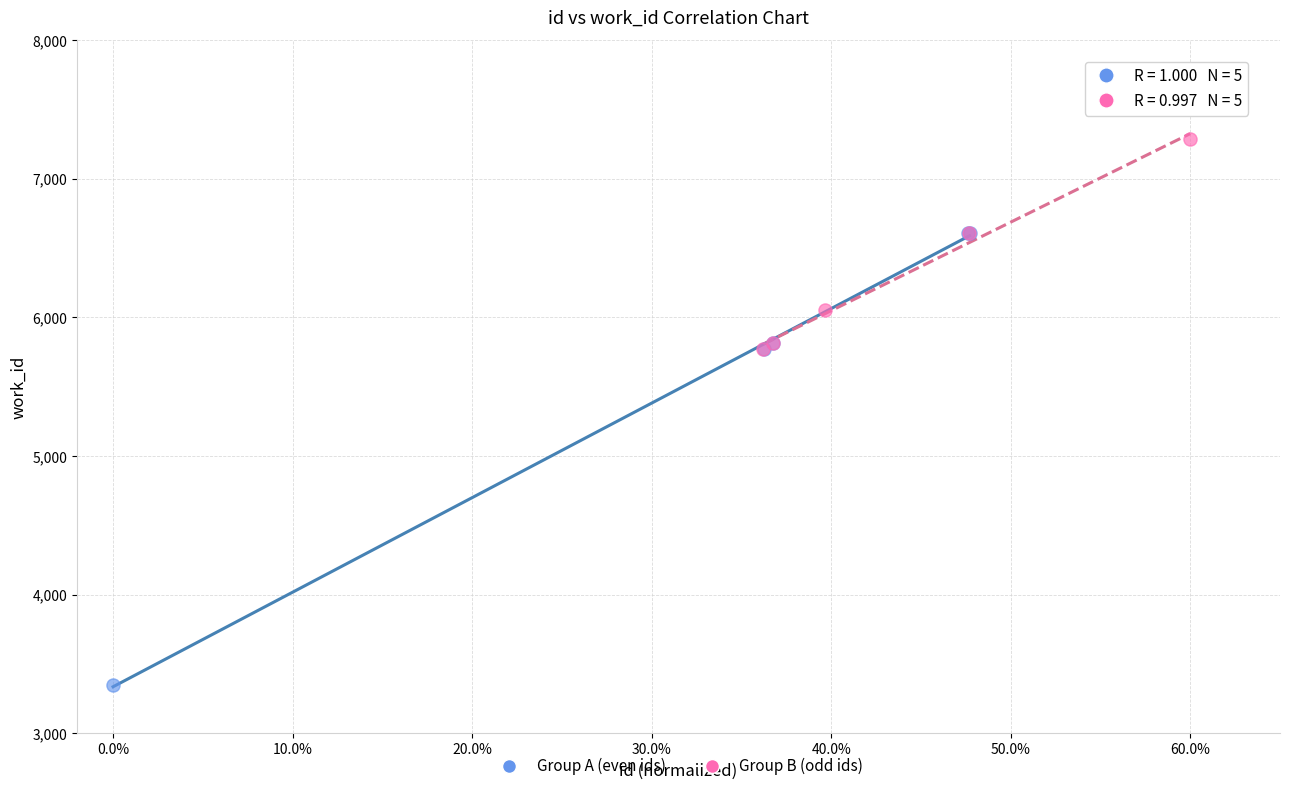

Which series contains the highest Y value?

Group B (odd ids)